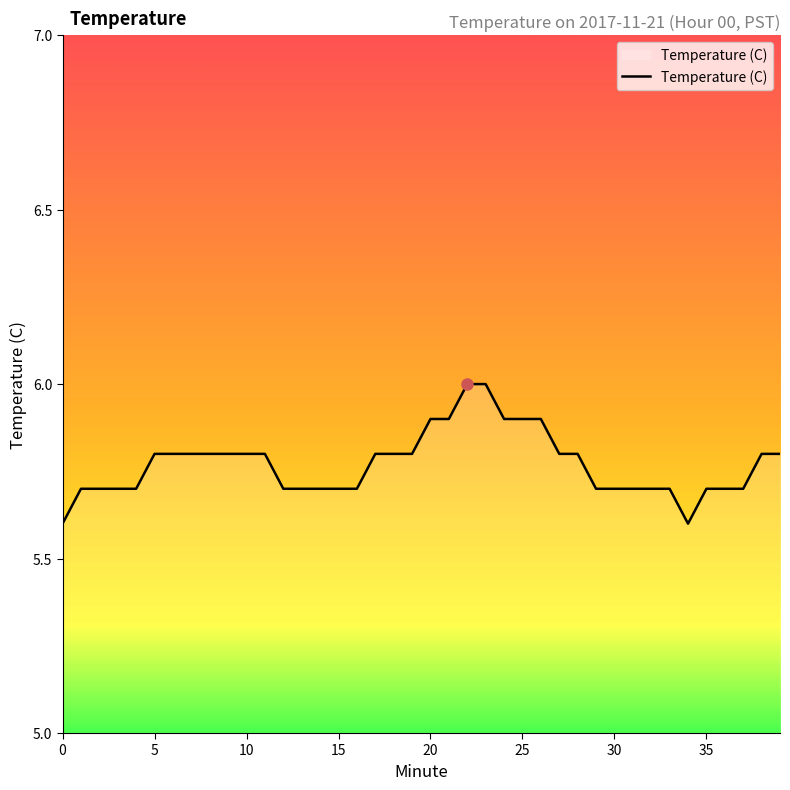

What is the greatest value displayed?

6.0